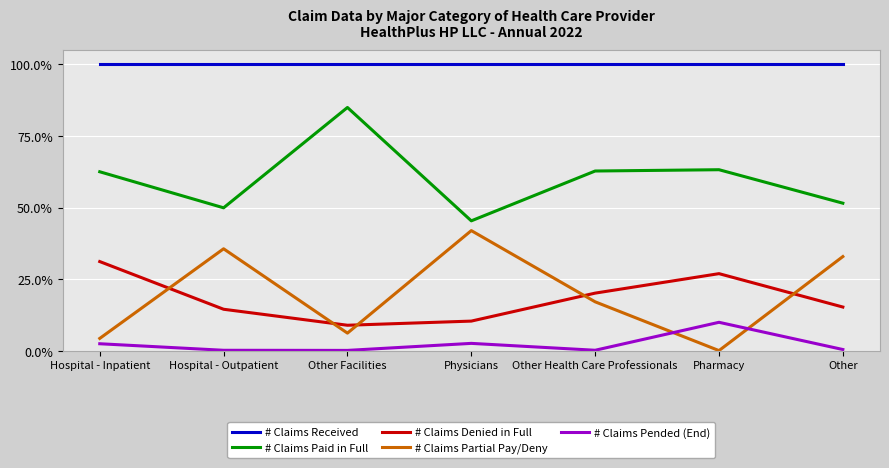

True or false: # Claims Pended (End) and # Claims Received intersect in this chart.

False